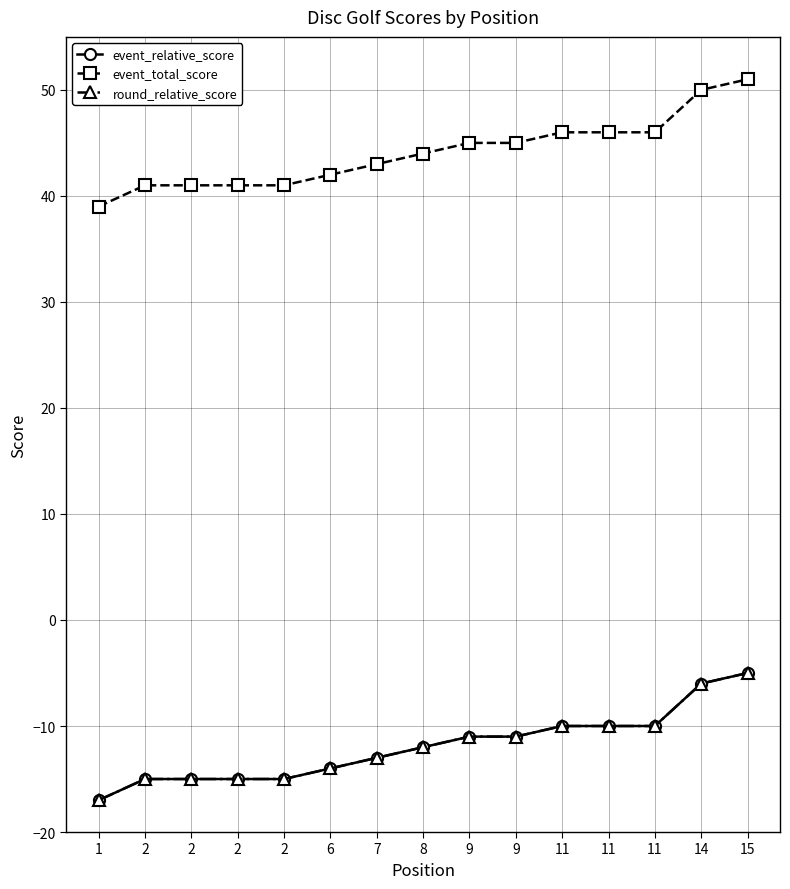

True or false: round_relative_score has more than 1 points higher than both neighbors.

False